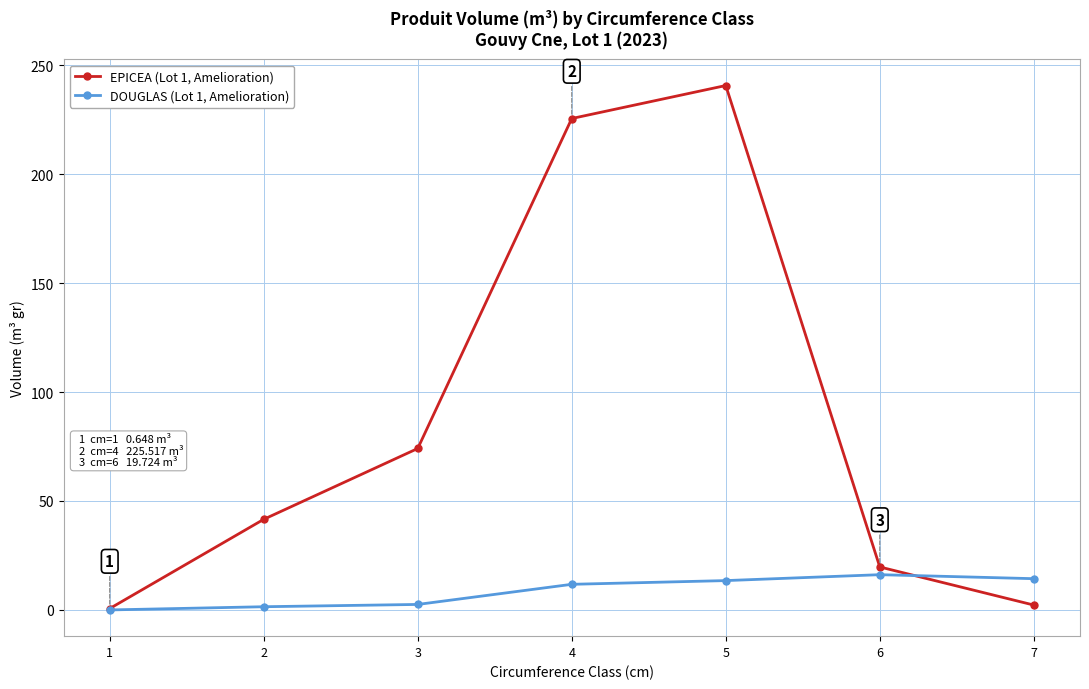

True or false: EPICEA (Lot 1, Amelioration) has more than 0 points higher than both neighbors.

True